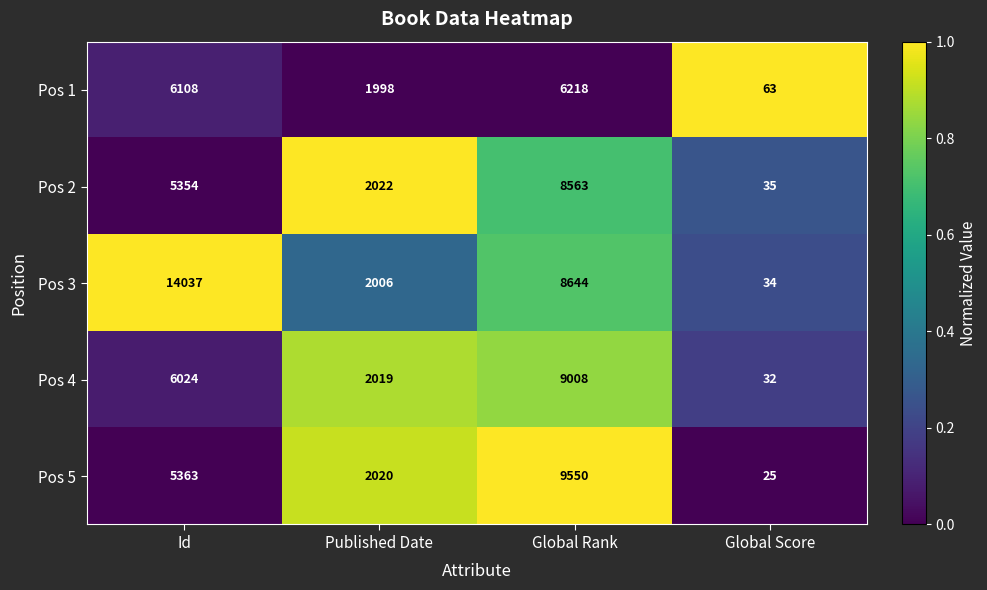

Count the number of data series in this chart.

5